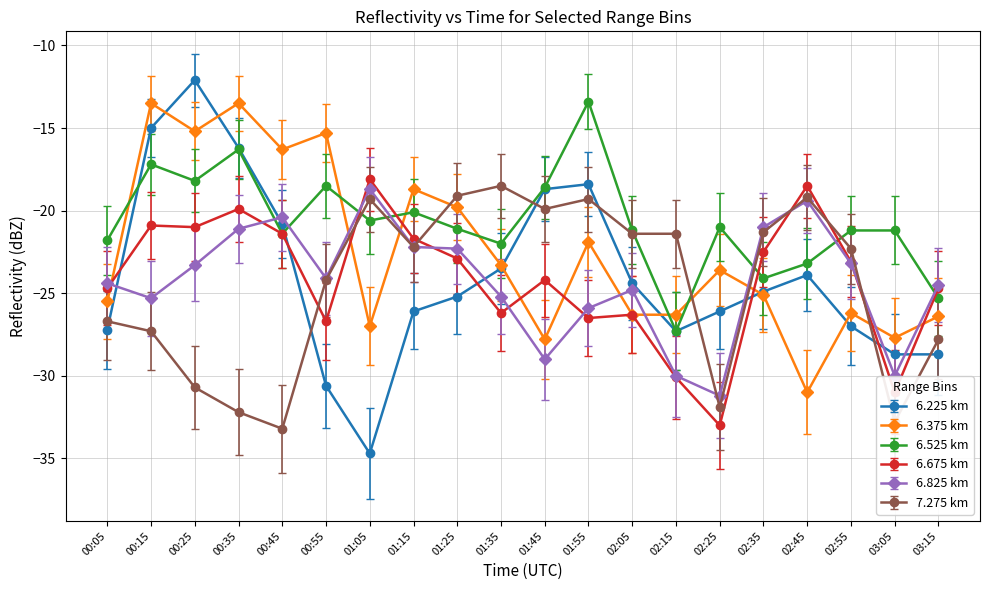

Where is the first local minimum for 6.525 km?

00:25